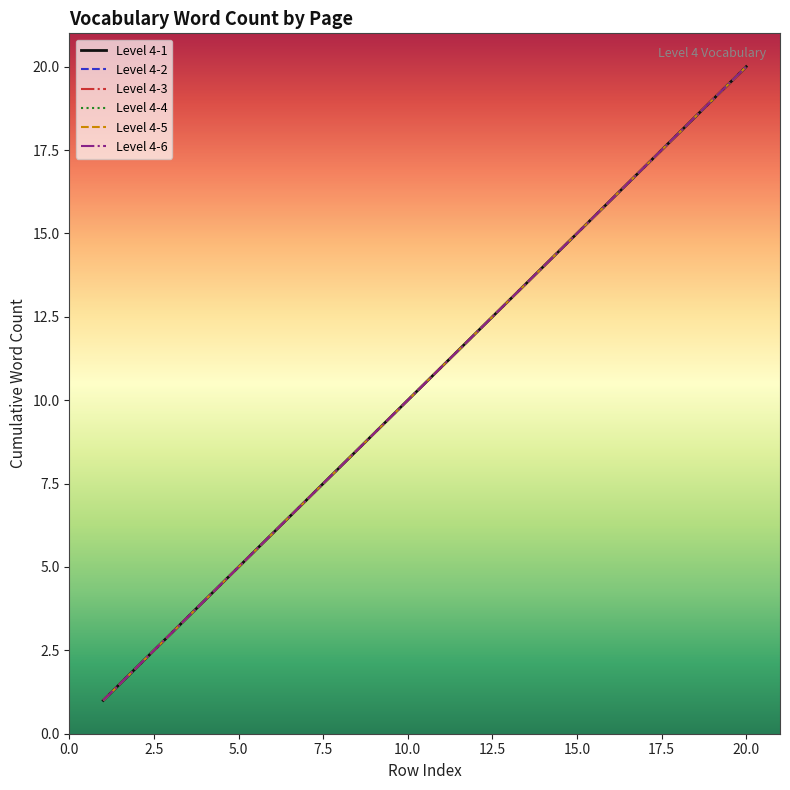

Is this an area chart (filled region under the line)?

No